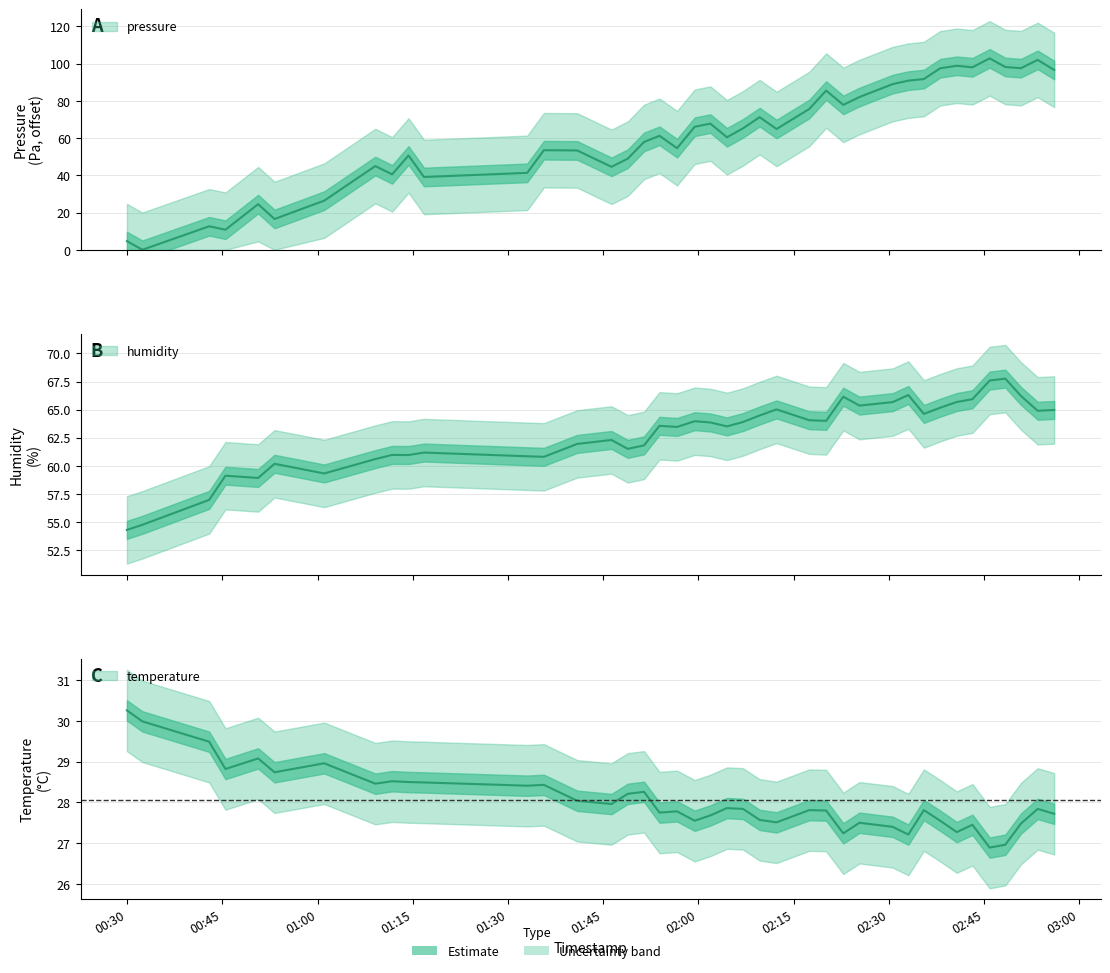

How many interior local peaks does the humidity series have?

11